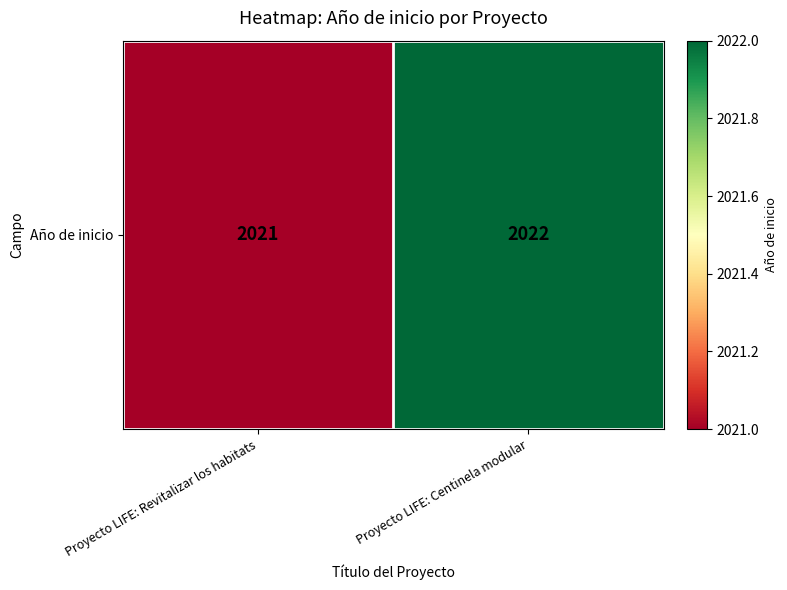

What is the maximum value shown in the chart?

2022